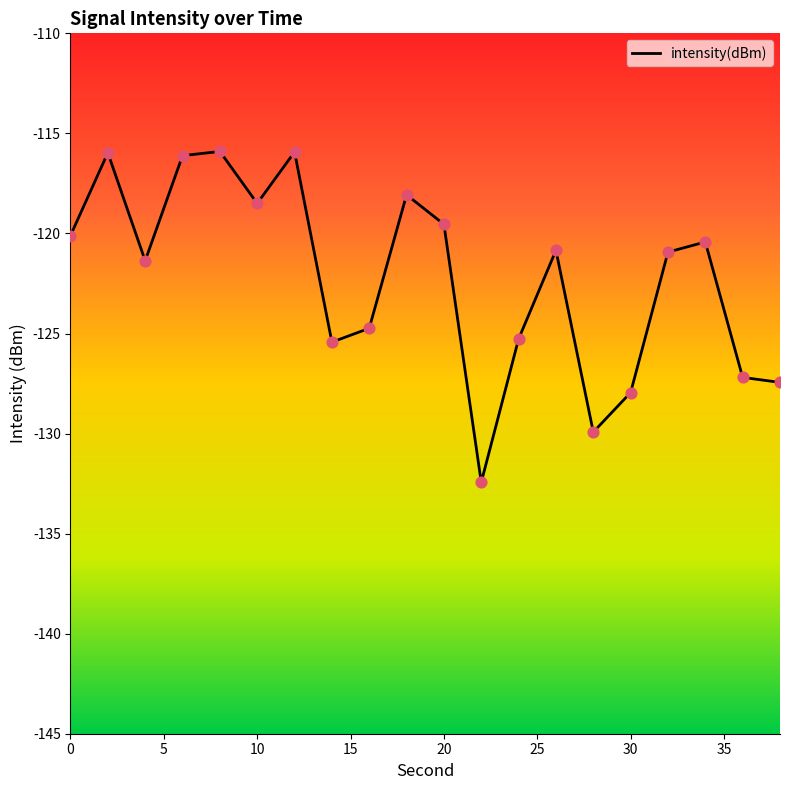

Between 30 and 15, which is larger?

30